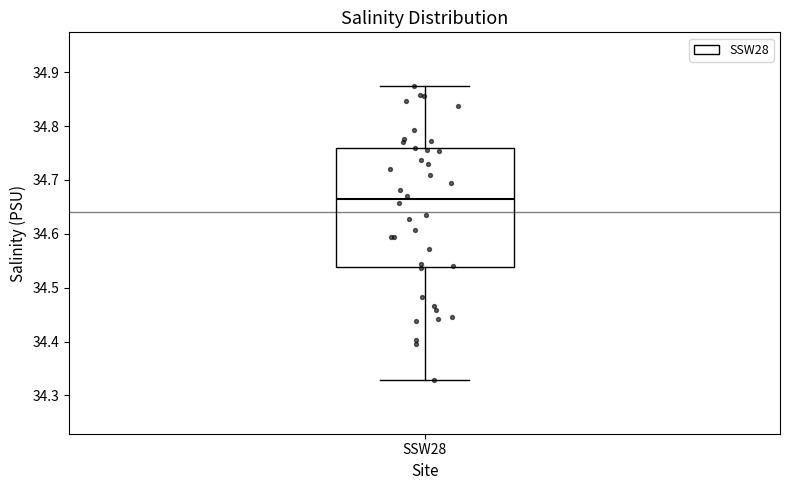

Transcribe this box plot: give where the median line is, the range the box spans, and where the two whiskers end, as read against the y-axis. The values are not printed on the chart, so give them approximately, as read against the axis.

median 34.66, box 34.54 to 34.76, whiskers 34.33 to 34.87